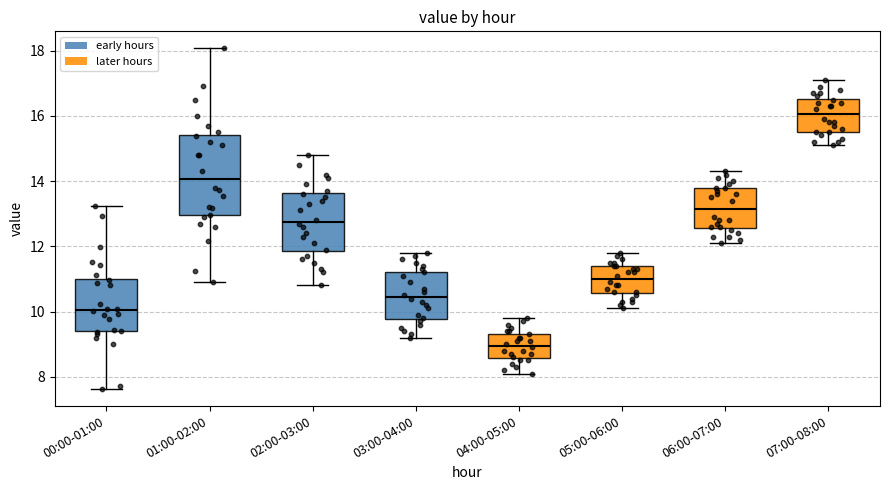

Where does the upper whisker of the box for 00:00-01:00 end on the y-axis? The values are not printed on the chart, so give them approximately, as read against the axis.

13.2